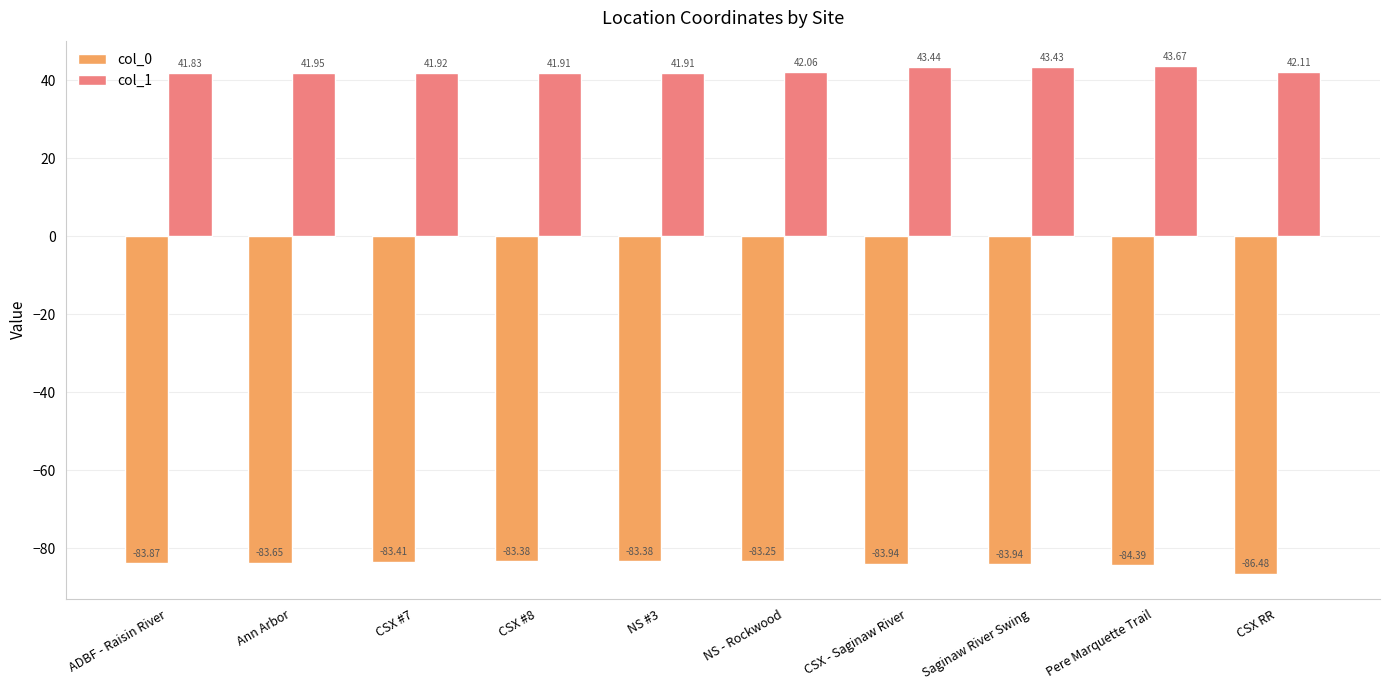

Count the number of data series in this chart.

2